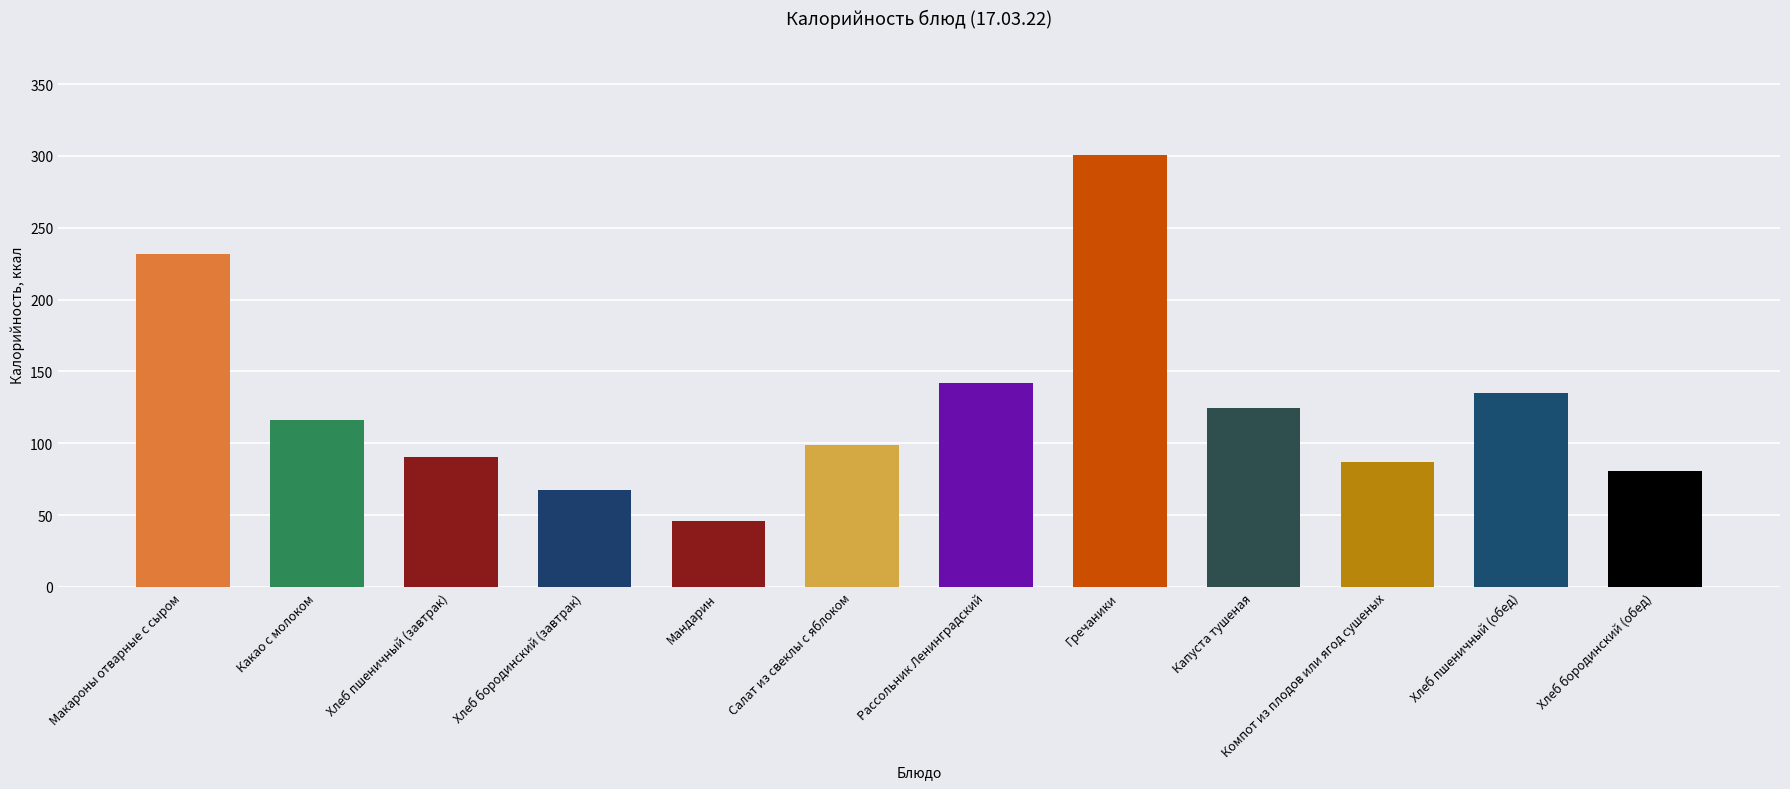

At which label does the data first exceed 116?

Макароны отварные с сыром